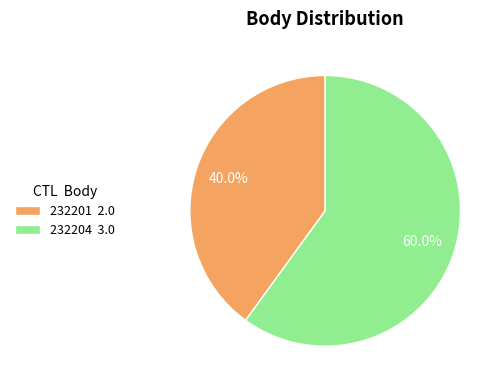

Is there any slice that represents more than half of the pie?

Yes